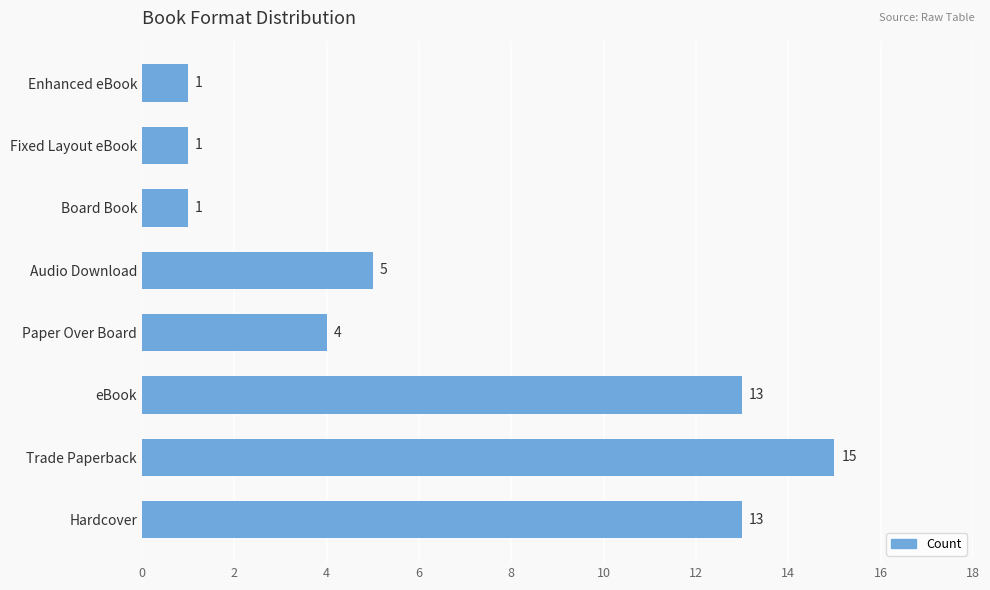

How many categories are shown in the chart?

8